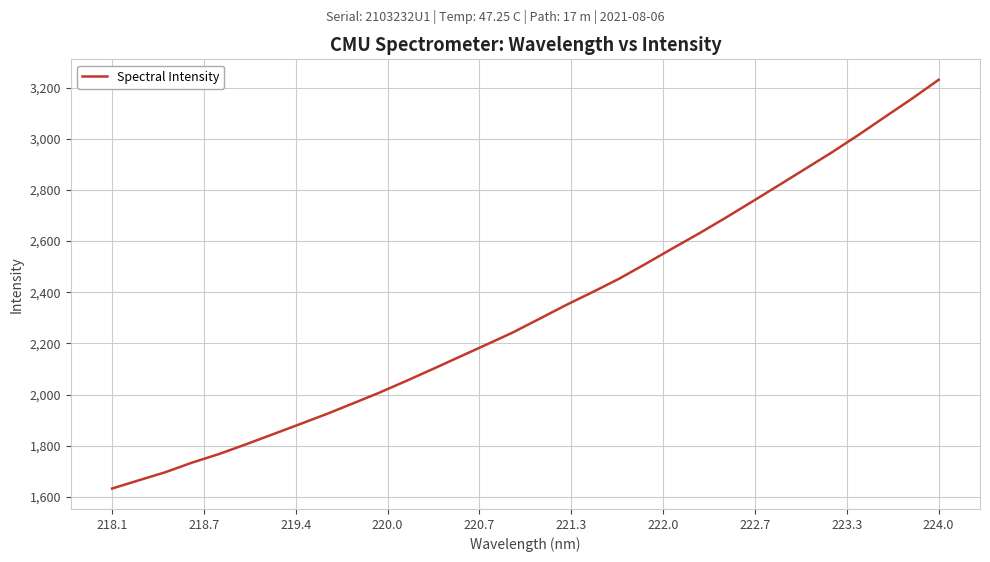

What is the difference between the second highest and second lowest values?

1492.4